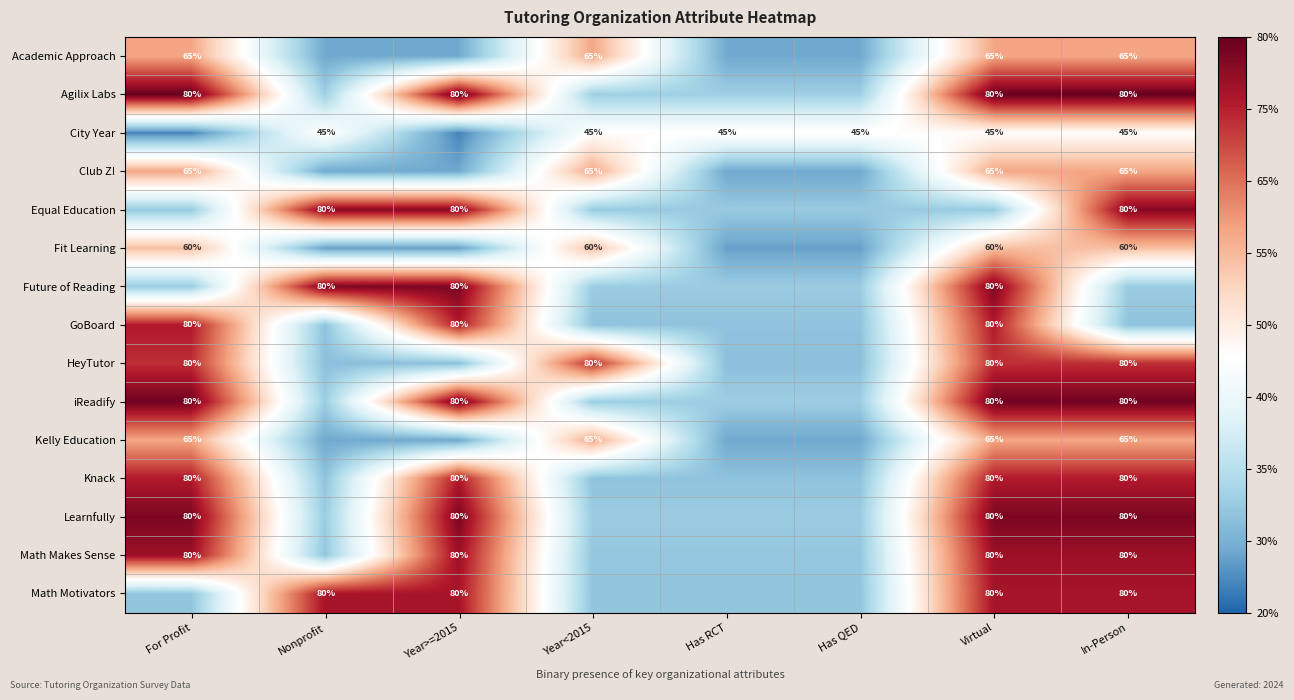

Between Year<2015 and Has RCT, which series saw the biggest shift?

HeyTutor